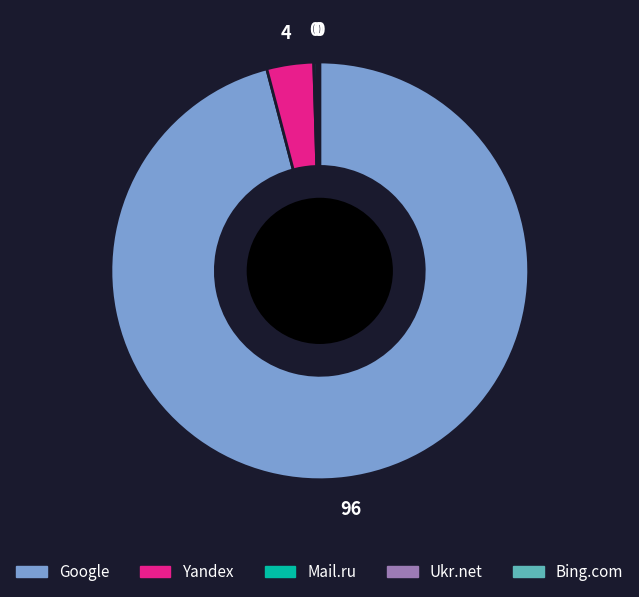

Does any single category account for the majority?

Yes